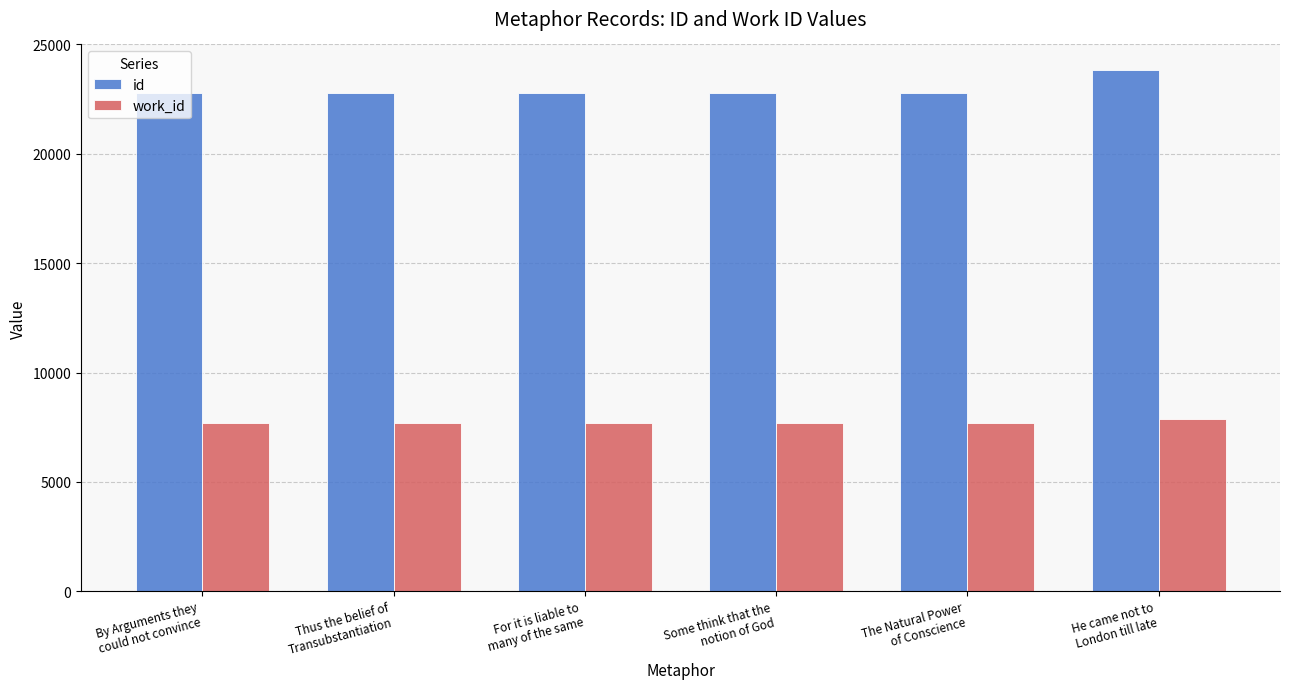

What is the difference between the maximum and minimum values in the id series?

1027